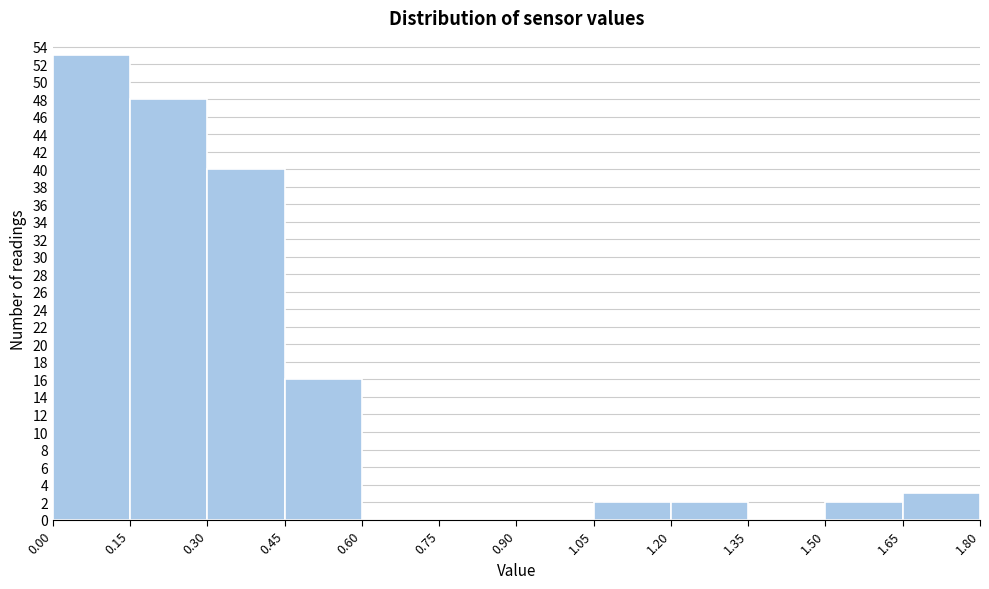

How tall is the bar that spans 1.50 to 1.65 on the x-axis? The values are not printed on the chart, so give them approximately, as read against the axis.

2